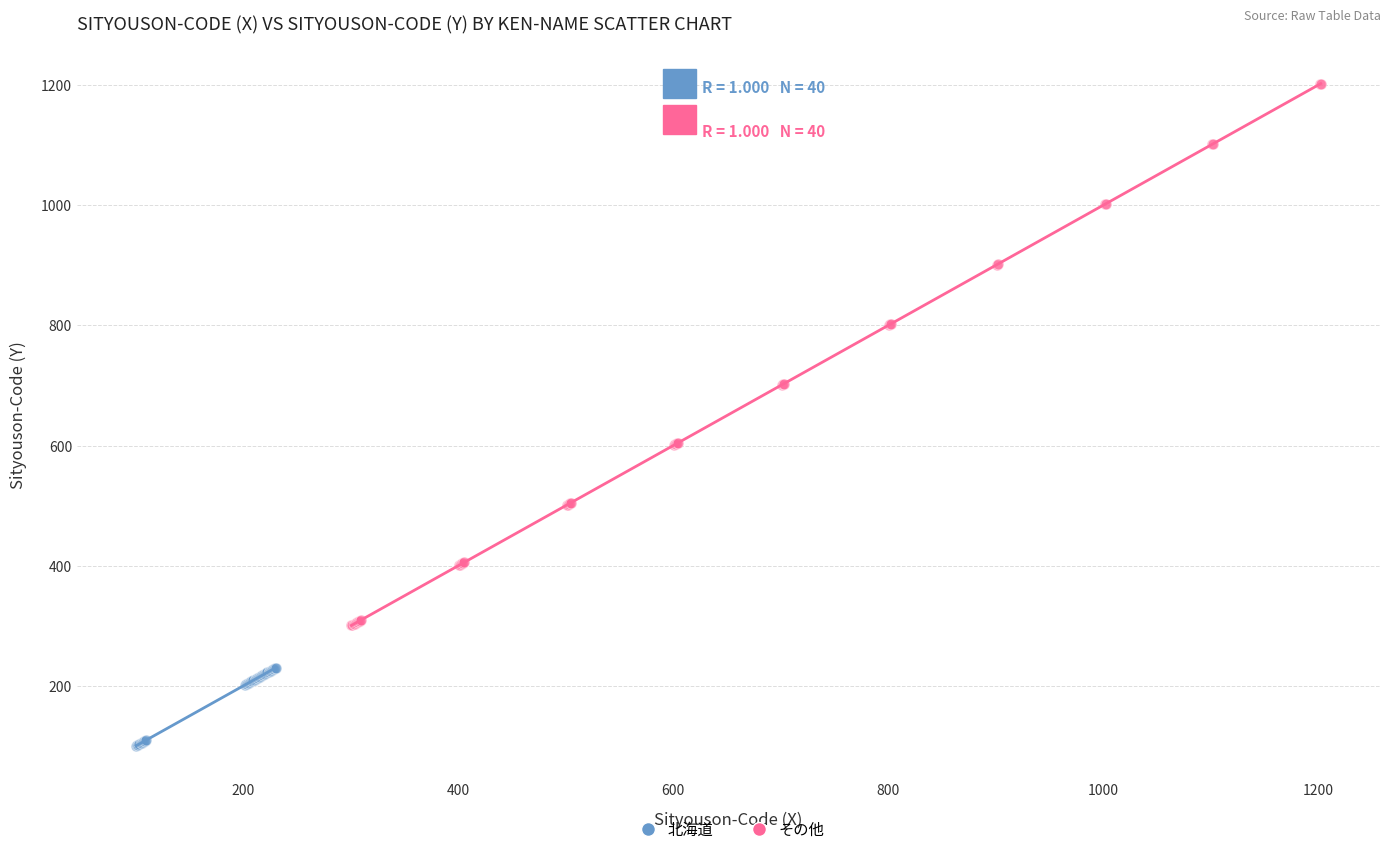

Which series has the largest Y range (max minus min)?

その他